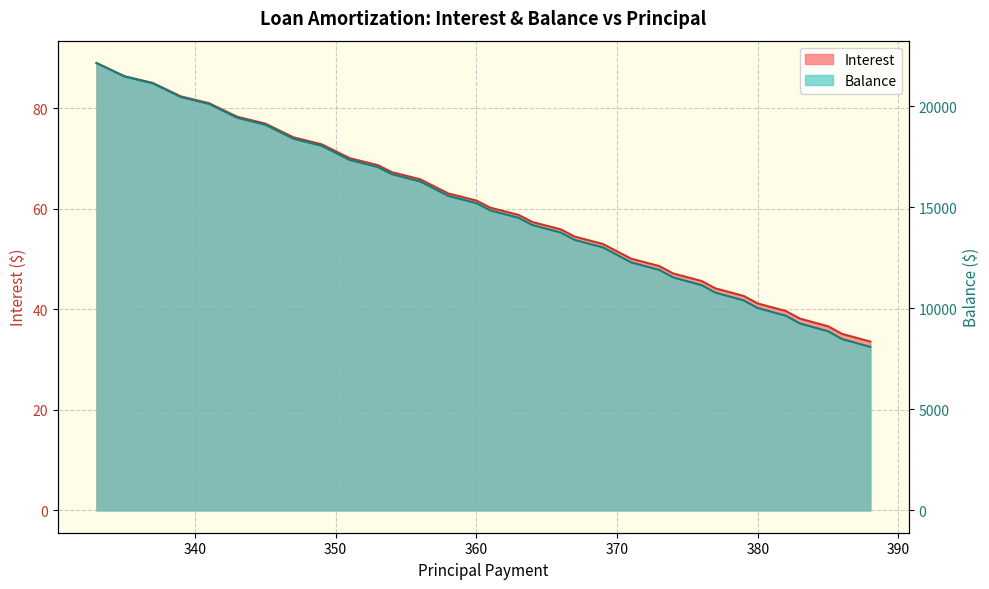

Where does the Interest series first go above 63?

333